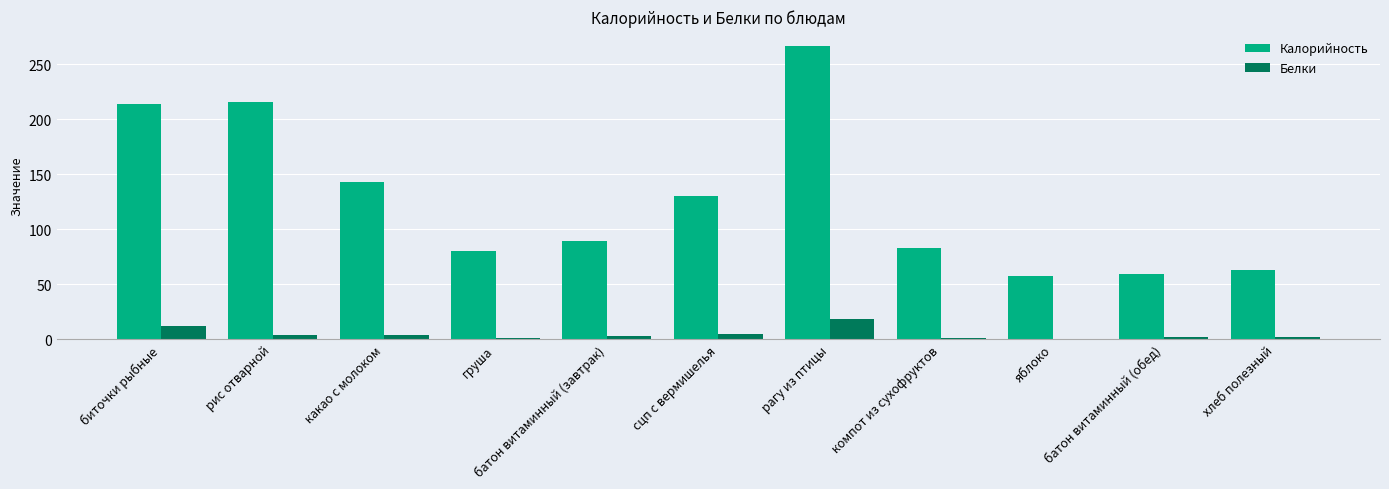

How many distinct data groups are displayed?

2